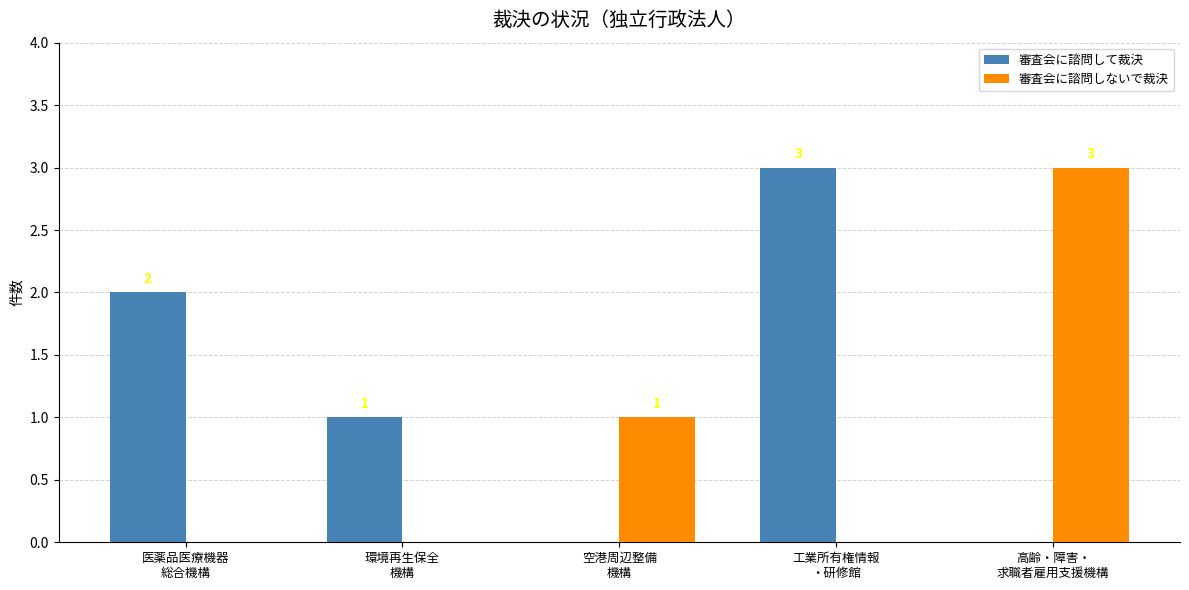

Which series has the largest total across all categories?

審査会に諮問して裁決